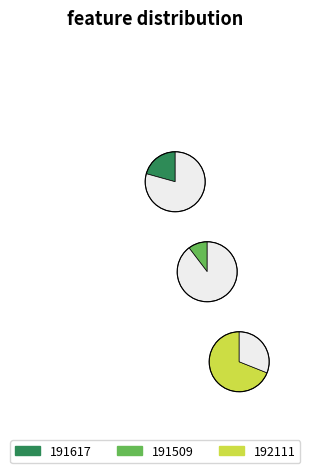

To the nearest percent, what is the average slice percentage?

33%